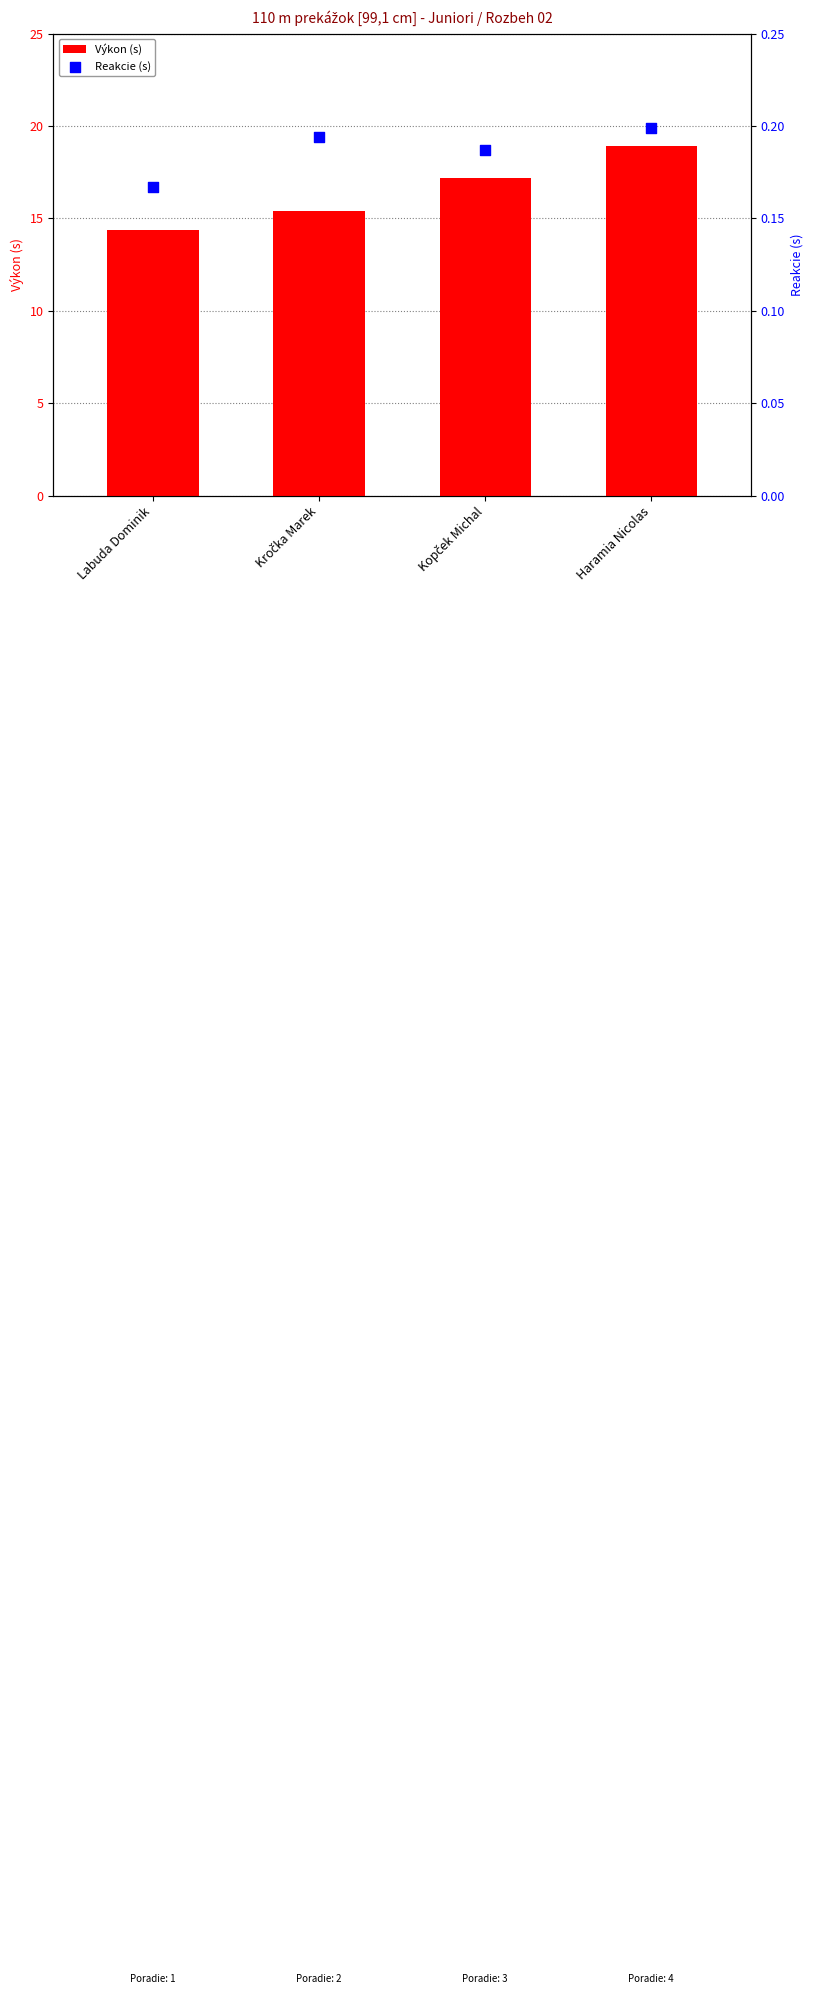

At which category is the sum across all series the highest?

Haramia Nicolas